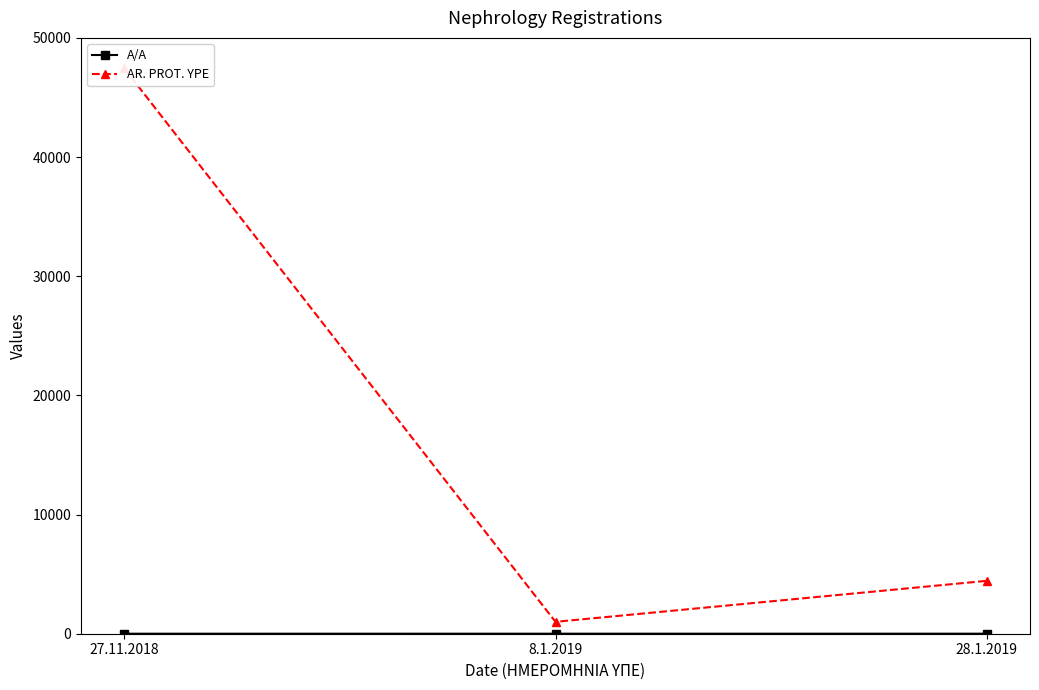

List the labels in order of A/A value, largest first.

28.1.2019, 8.1.2019, 27.11.2018